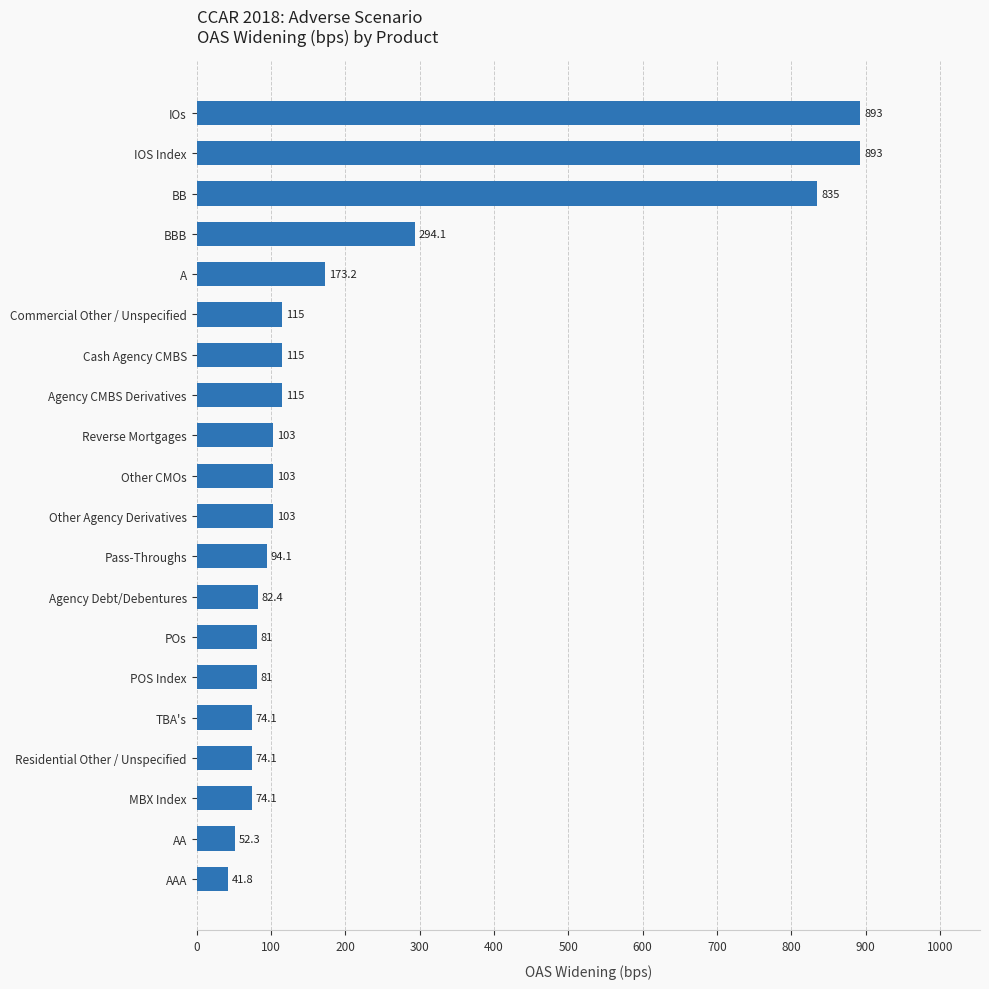

What position from the top is Pass-Throughs?

12